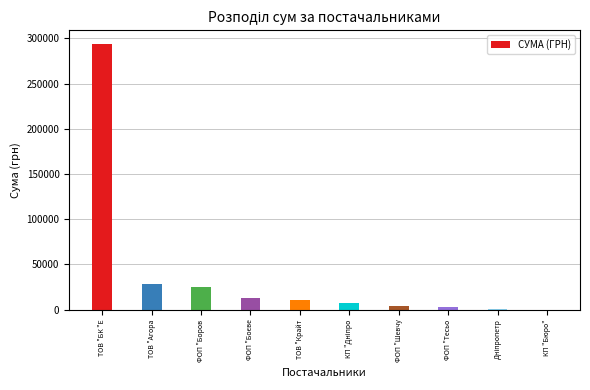

Are the bars grouped side by side (vs. stacked)?

No